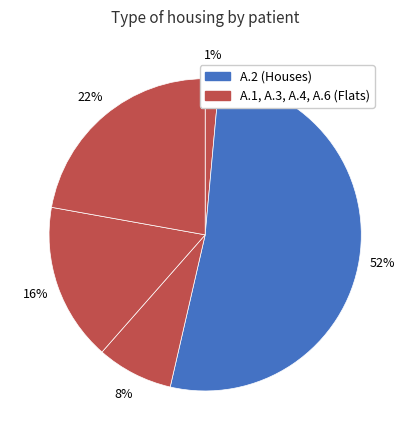

How many slices are in this pie chart?

5